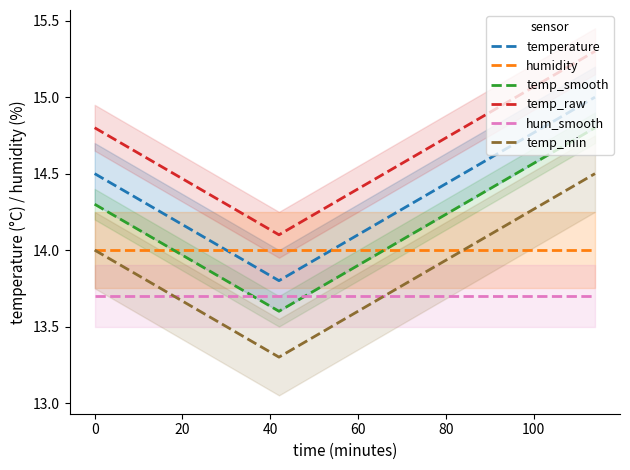

At how many categories does at least one series exceed 13?

20